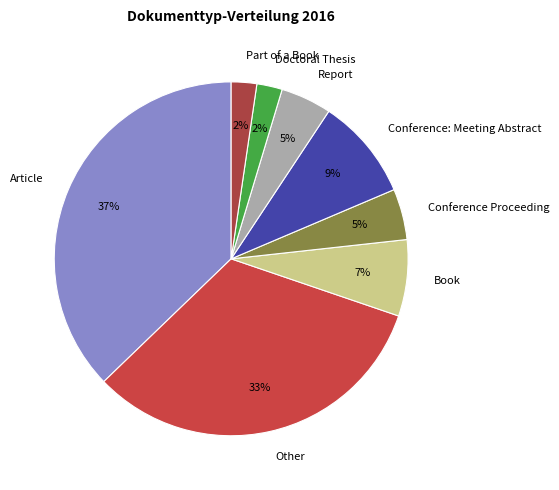

To the nearest percent, what is the difference between the largest and smallest slice percentages?

35%